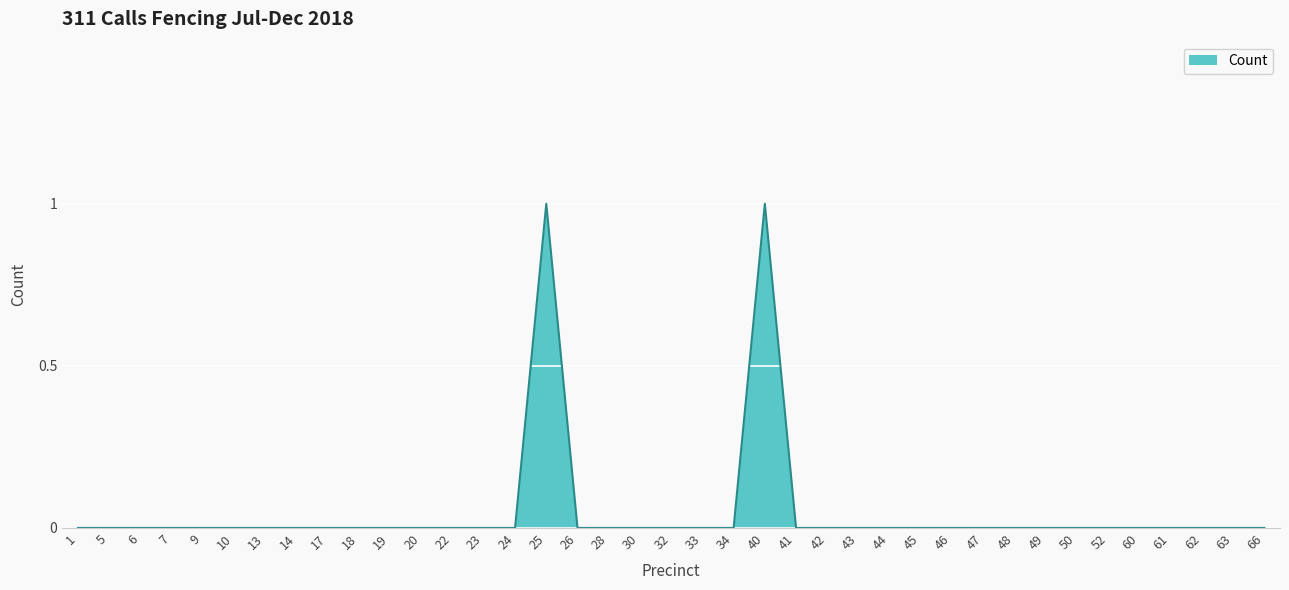

Does the chart display data point markers on the line(s)?

No